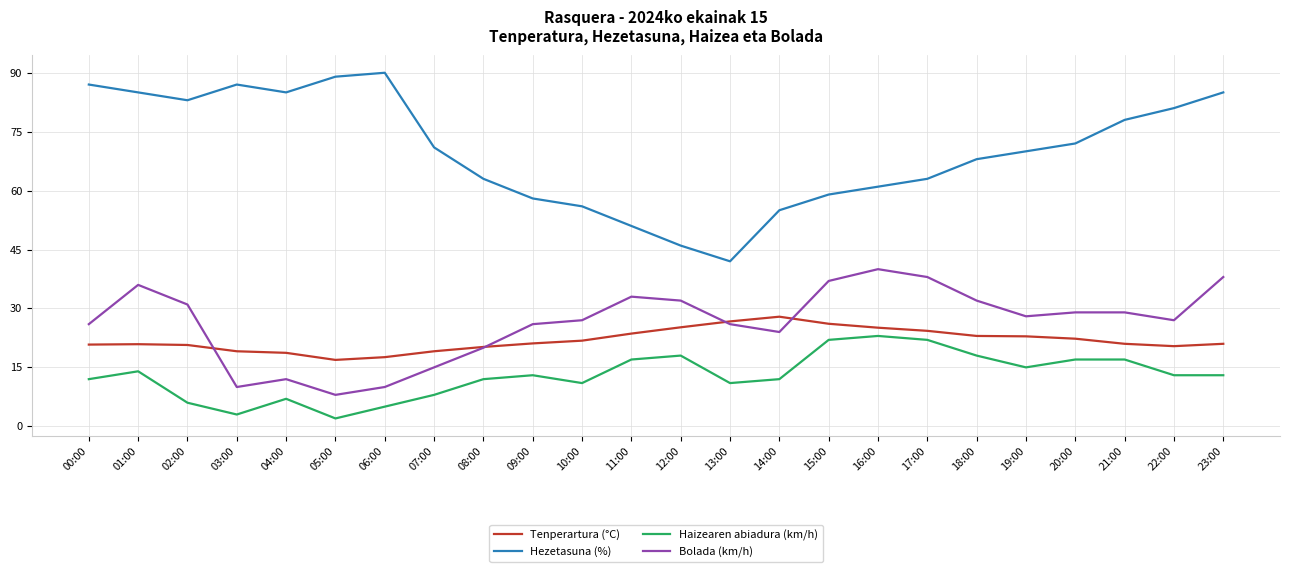

At how many categories does at least one series exceed 4?

24